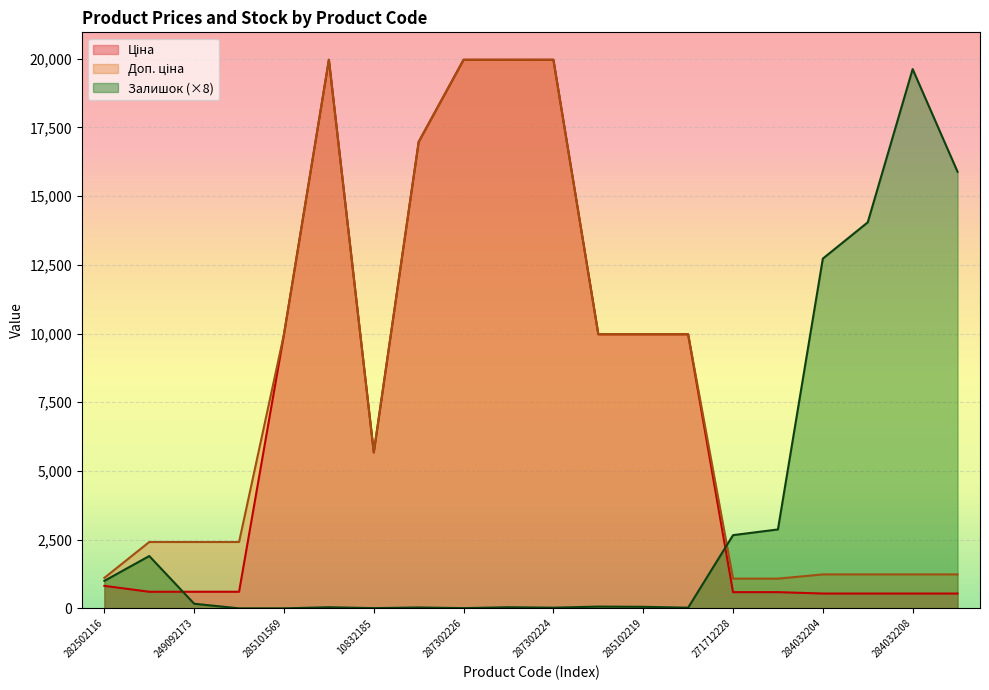

Reading left to right, what are all the values shown in this chart?

Ціна: 818.5	603.7	603.7	603.7	9975.0	19964.2	5673.8	16976.3	19964.2	19964.2	19964.2	9975.0	9975.0	9975.0	589.9	589.9	539.0	539.0	539.0	539.0
Доп. ціна: 1109.2	2414.8	2414.8	2414.8	9975.0	19964.2	5673.8	16976.3	19964.2	19964.2	19964.2	9975.0	9975.0	9975.0	1081.7	1081.7	1235.4	1235.4	1235.4	1235.4
Залишок: 1000.0	1904.0	168.0	0.0	0.0	40.0	8.0	32.0	8.0	40.0	24.0	64.0	56.0	24.0	2664.0	2872.0	12728.0	14048.0	19624.0	15888.0